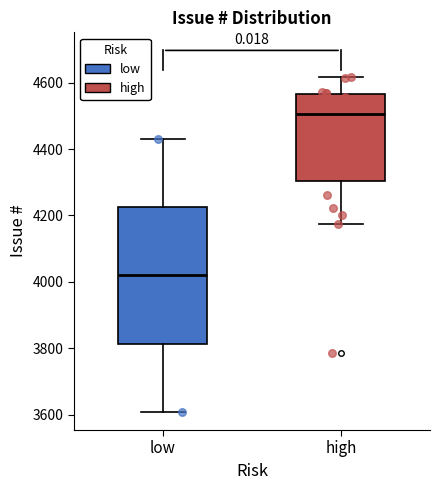

Which box is the tallest, from its lower edge to its upper edge?

low